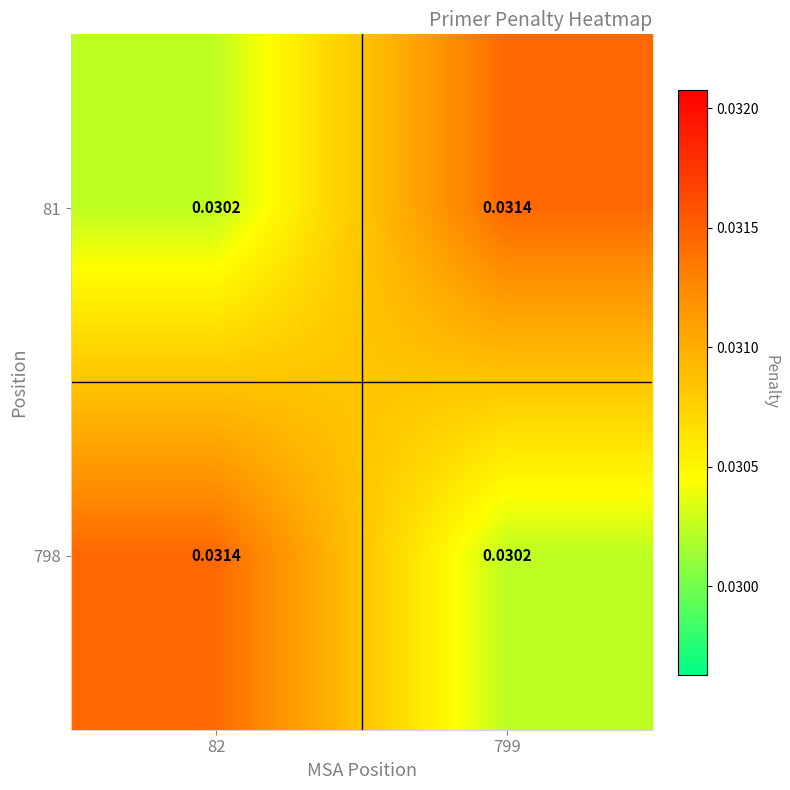

How many categories are shown in the chart?

2